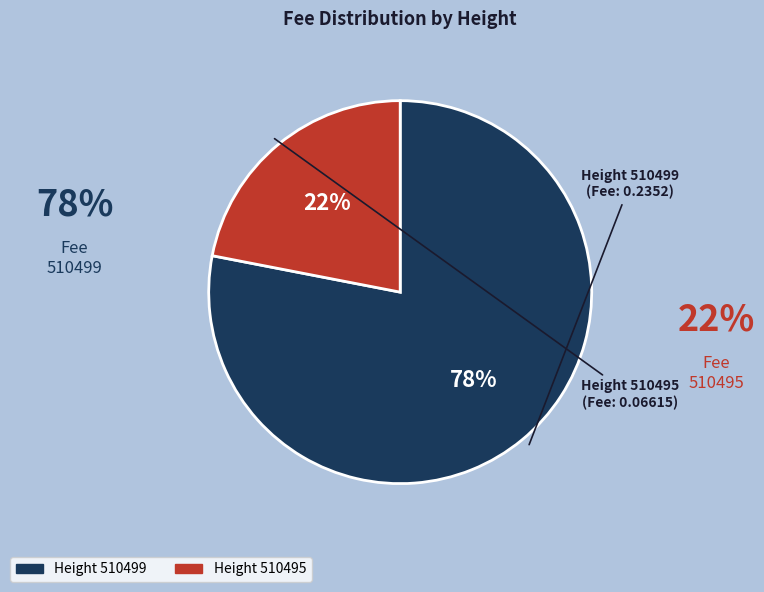

Is there any slice that represents more than half of the pie?

Yes